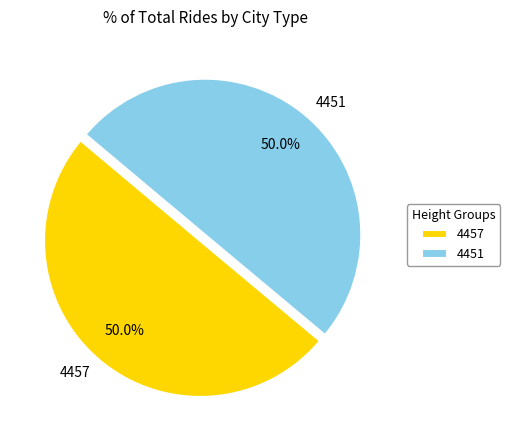

Is the sum of 4457 and 4451 greater than half?

Yes